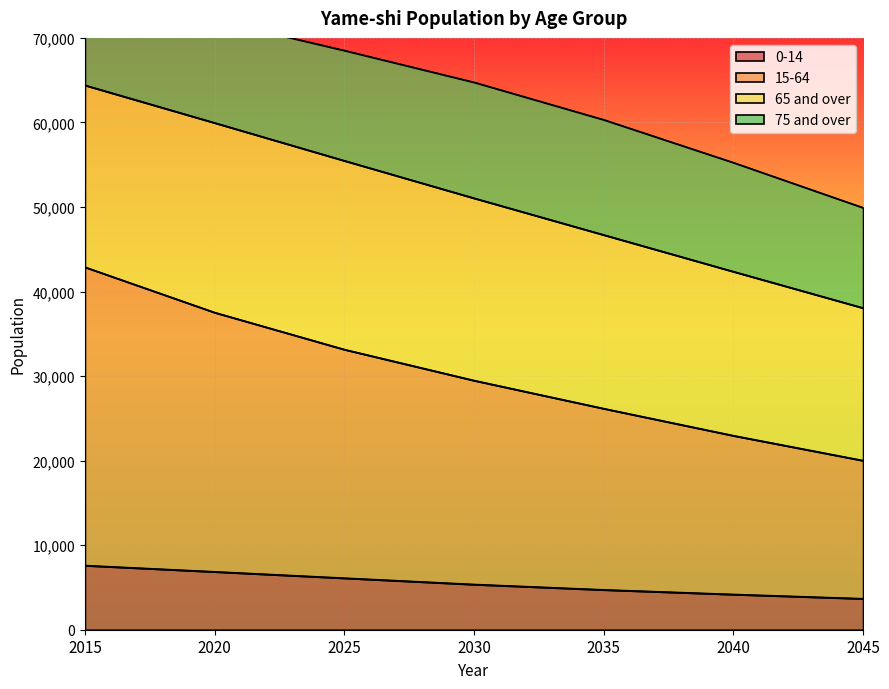

How many categories are shown in the chart?

7